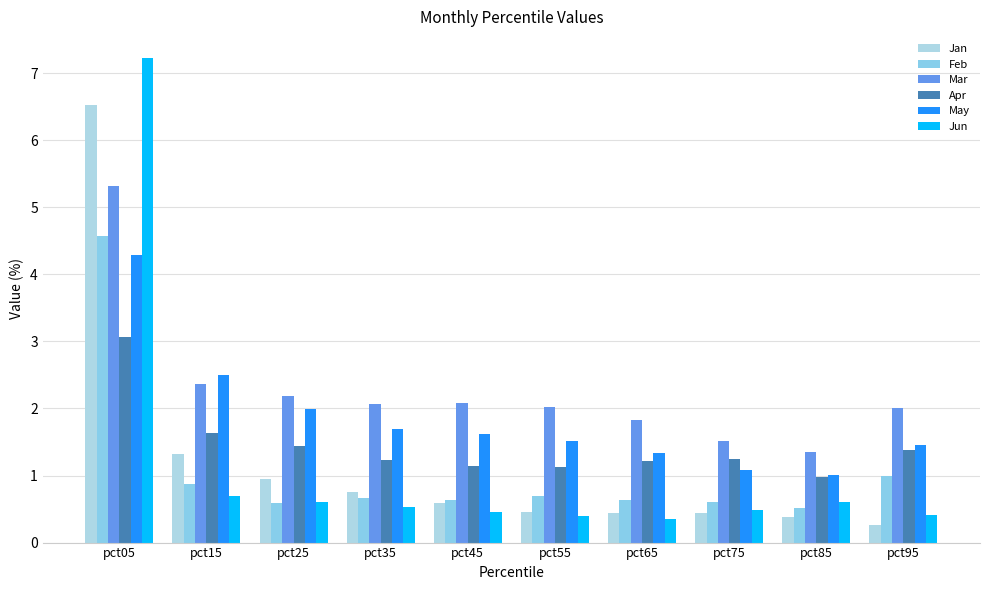

Rank the categories by Apr value from highest to lowest.

pct05, pct15, pct25, pct95, pct75, pct35, pct65, pct45, pct55, pct85